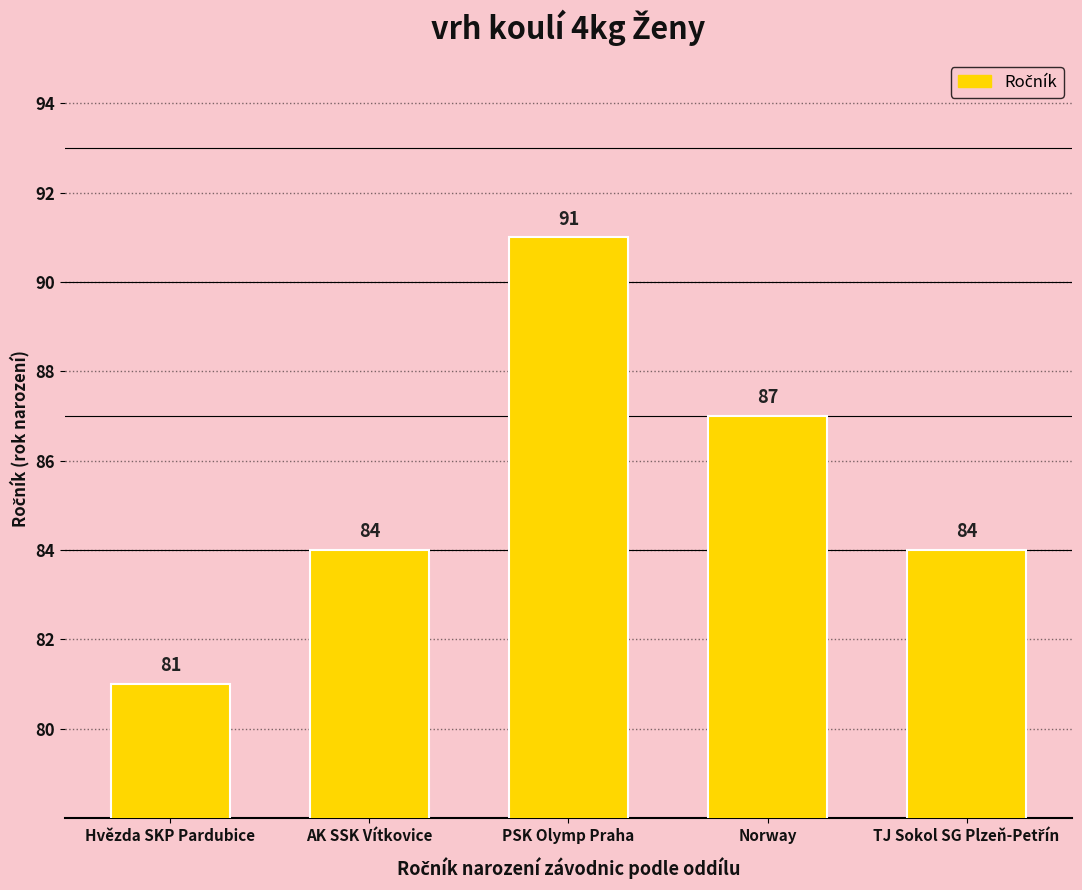

What value does the data have at Norway, to the nearest 10?

90